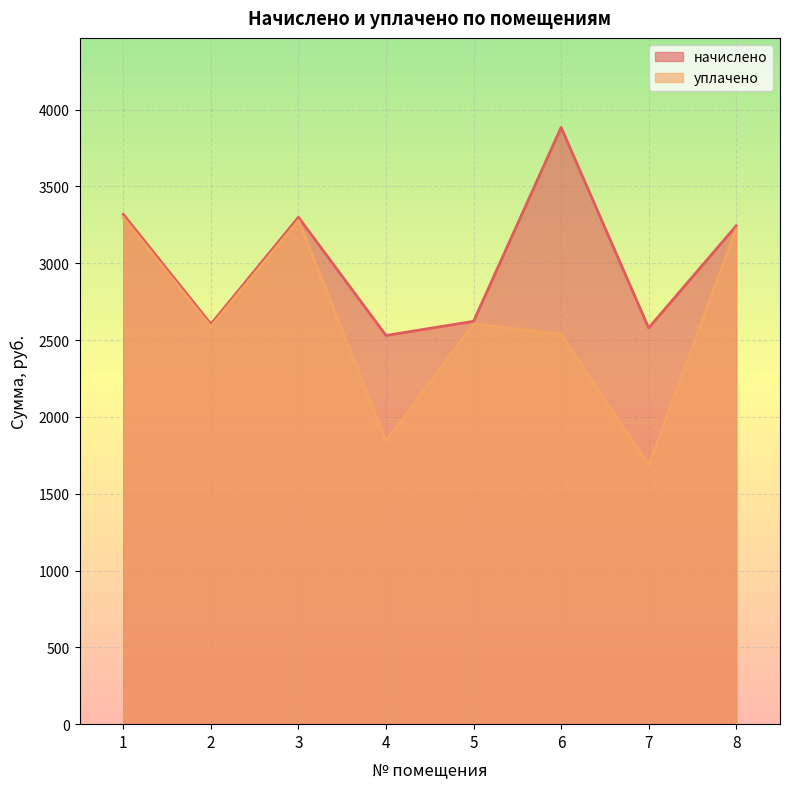

How many distinct data groups are displayed?

2